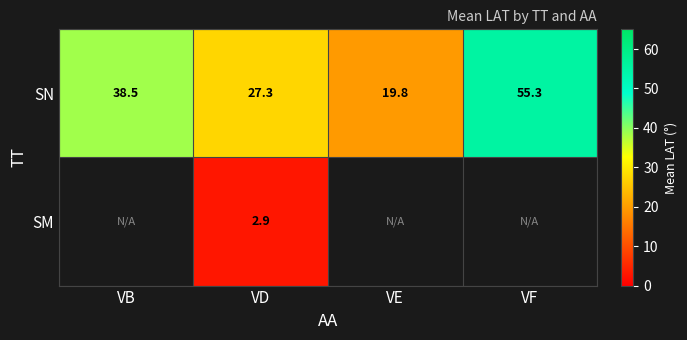

How many data points does each series have?

4